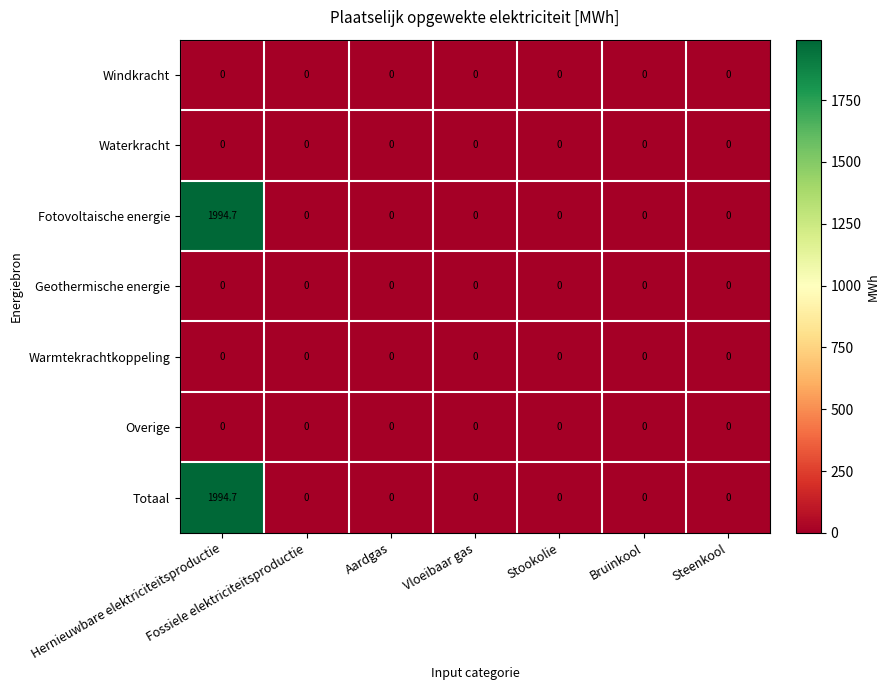

Which category has the highest value across all series?

Hernieuwbare elektriciteitsproductie